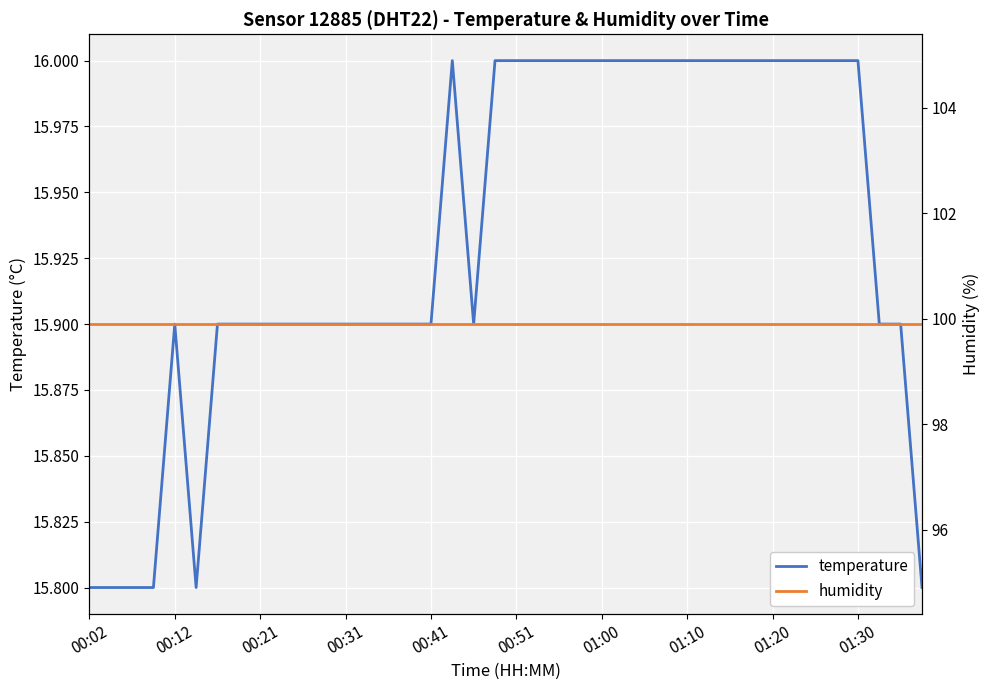

What is the lowest value of the temperature series?

15.8